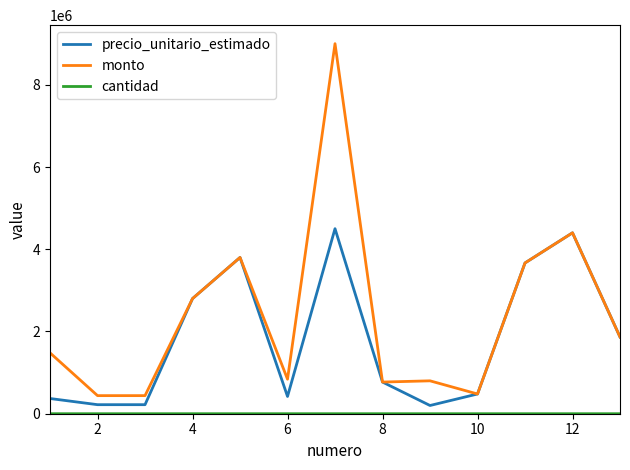

Which series has the largest total across all categories?

monto